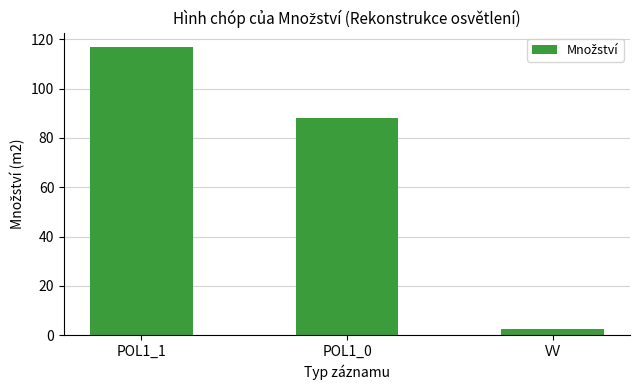

What is the difference between the maximum and second lowest values?

28.7